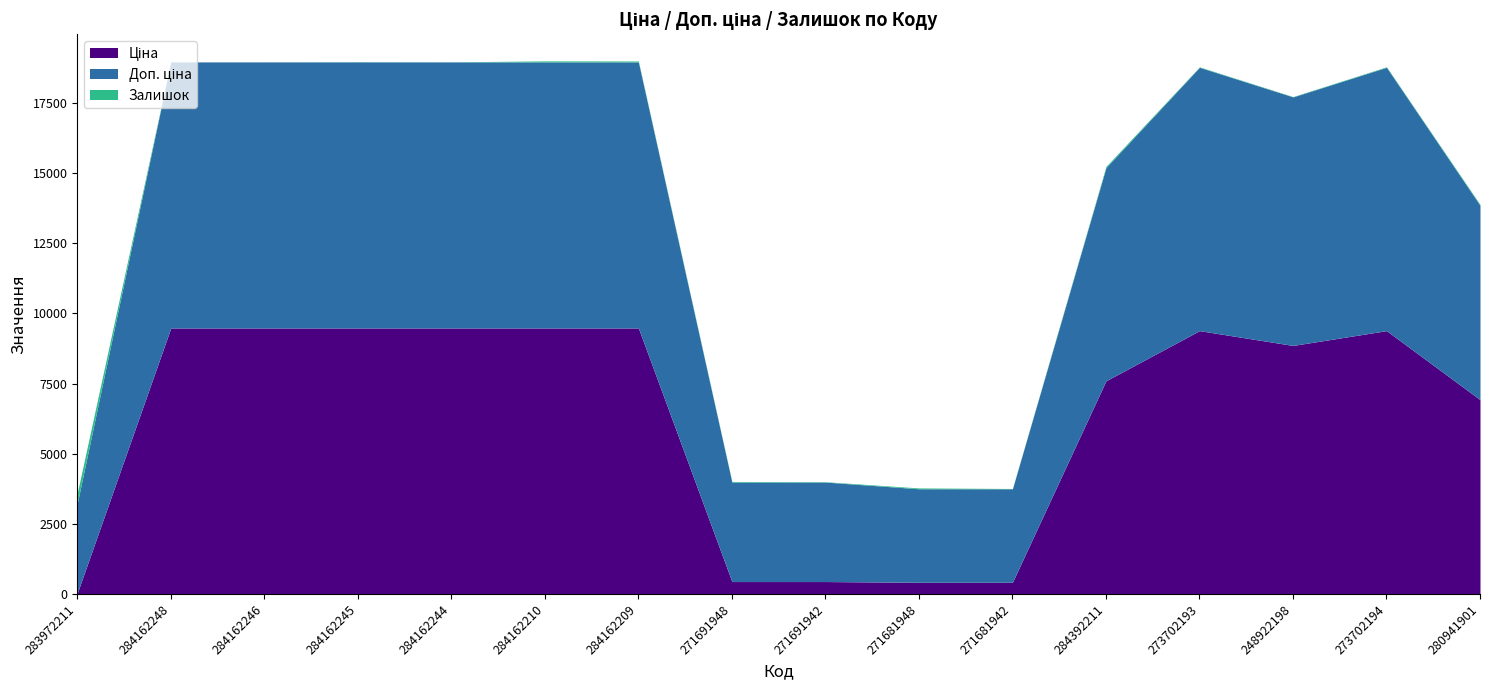

What is the approximate value of Ціна at 284162210?

9480.1